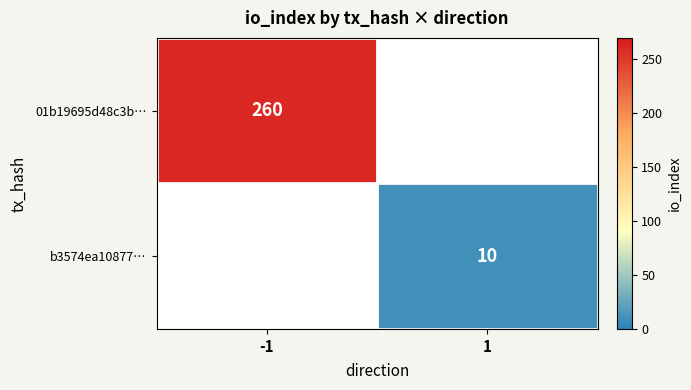

Is the value of 01b19695d48c3b… at -1 greater than the value of b3574ea10877… at 1?

Yes